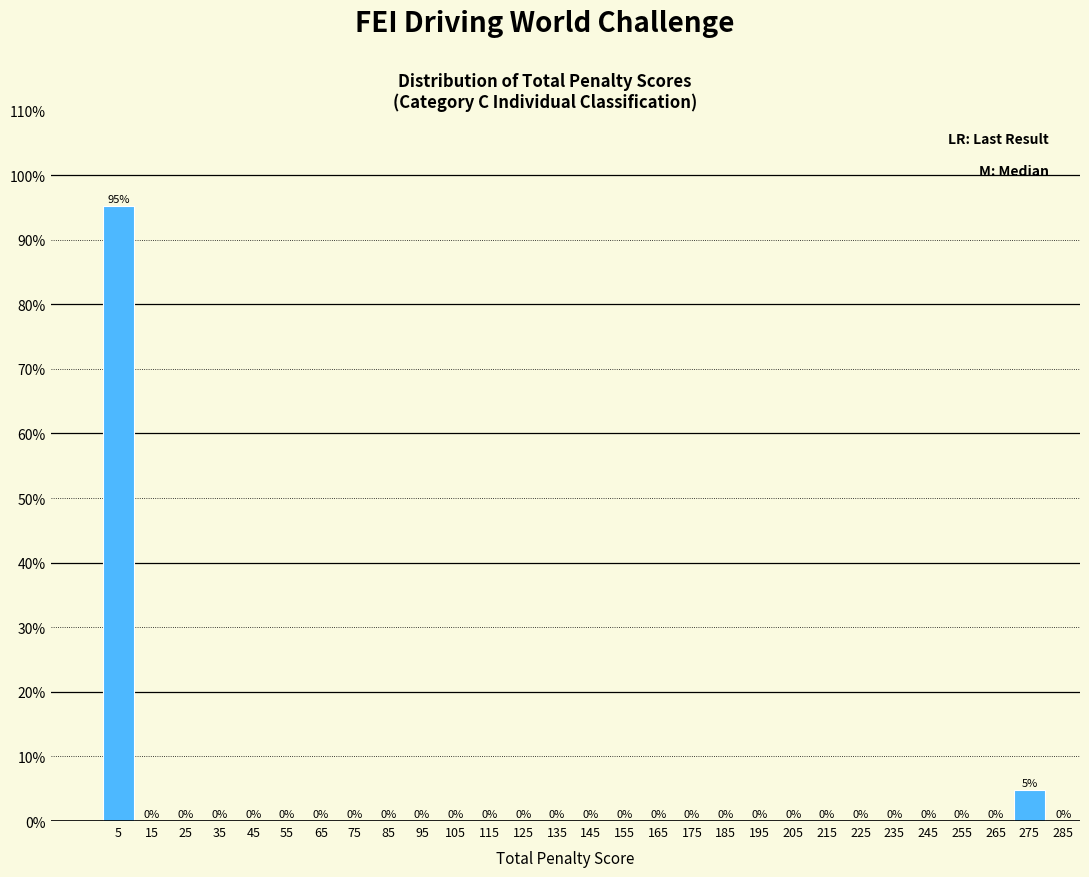

Over which range of the x-axis is the bar tallest?

0 to 10